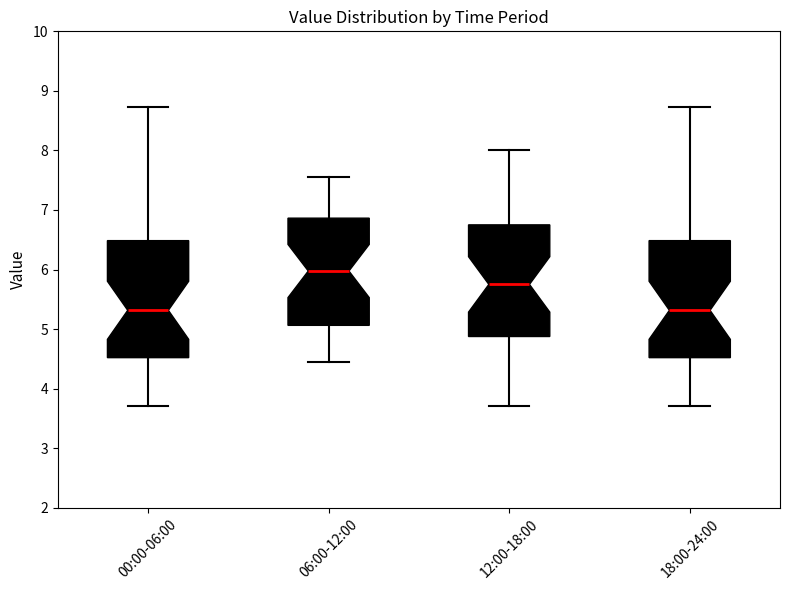

Reading left to right, read every box against the y-axis: the position of its median line, the range the box covers, and the ends of its whiskers. The values are not printed on the chart, so give them approximately, as read against the axis.

00:00-06:00: median 5.3, box 4.5 to 6.5, whiskers 3.7 to 8.7
06:00-12:00: median 6.0, box 5.1 to 6.9, whiskers 4.5 to 7.6
12:00-18:00: median 5.8, box 4.9 to 6.8, whiskers 3.7 to 8.0
18:00-24:00: median 5.3, box 4.5 to 6.5, whiskers 3.7 to 8.7